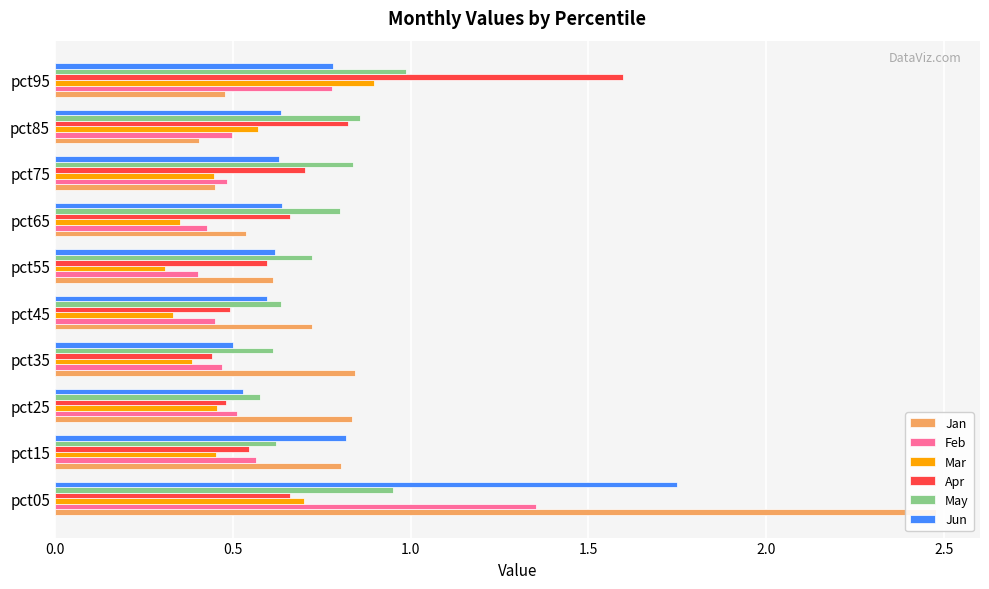

Is it true that Jun equals 0.6 at pct55?

True